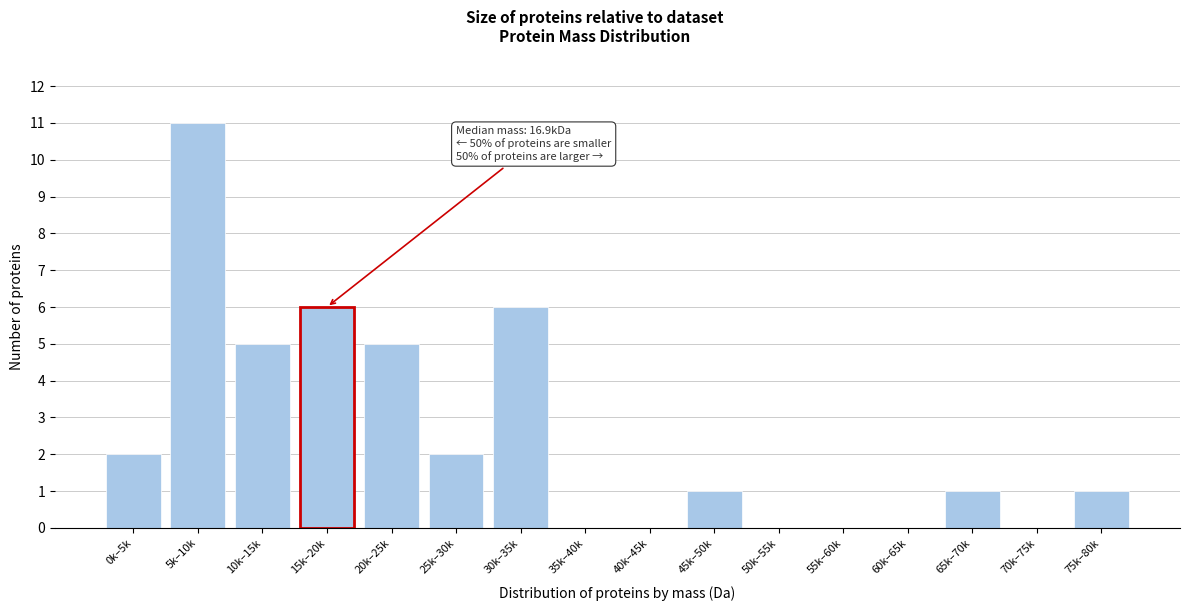

Reading right to left, transcribe all the data shown in this chart.

75k–80k=1	70k–75k=0	65k–70k=1	60k–65k=0	55k–60k=0	50k–55k=0	45k–50k=1	40k–45k=0	35k–40k=0	30k–35k=6	25k–30k=2	20k–25k=5	15k–20k=6	10k–15k=5	5k–10k=11	0k–5k=2